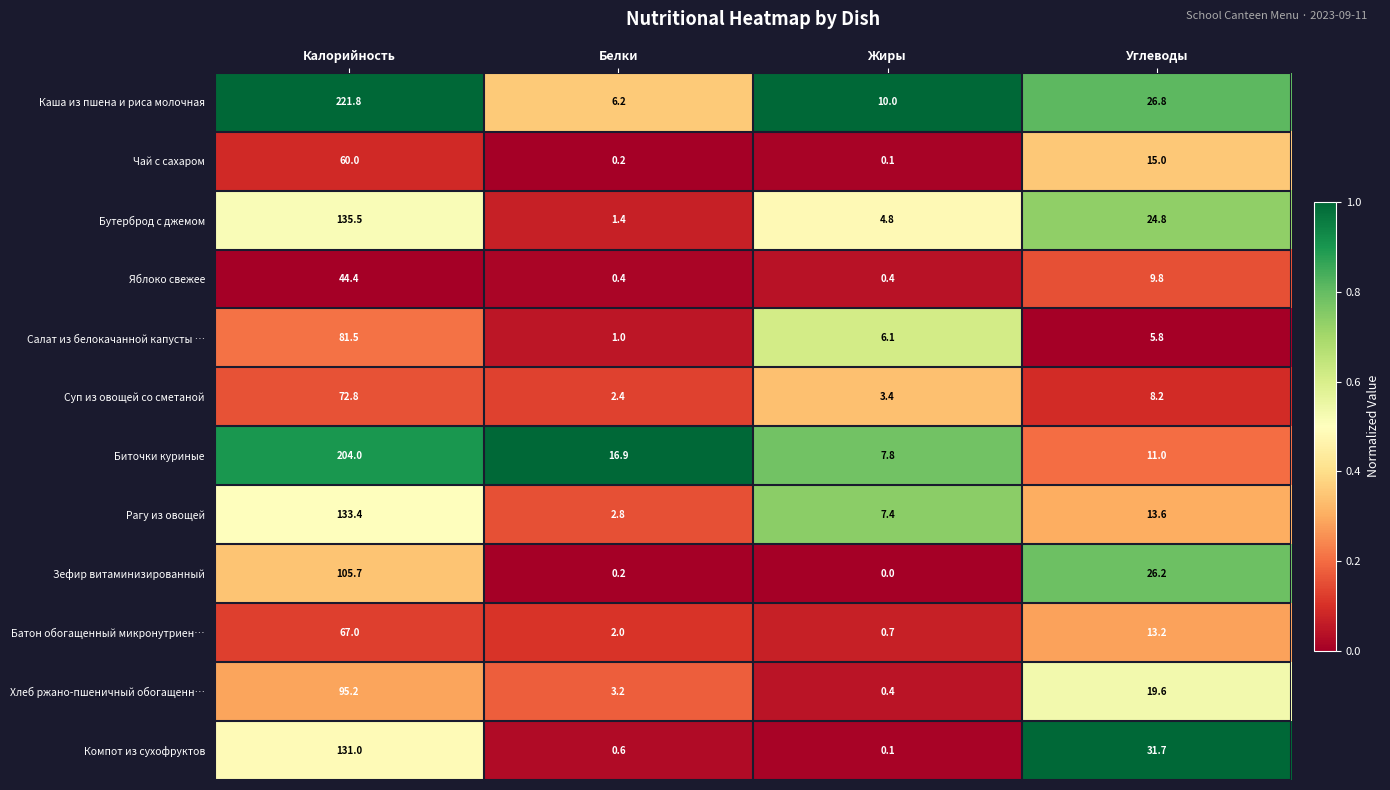

Which category has the lowest value in the Бутерброд с джемом series?

Белки